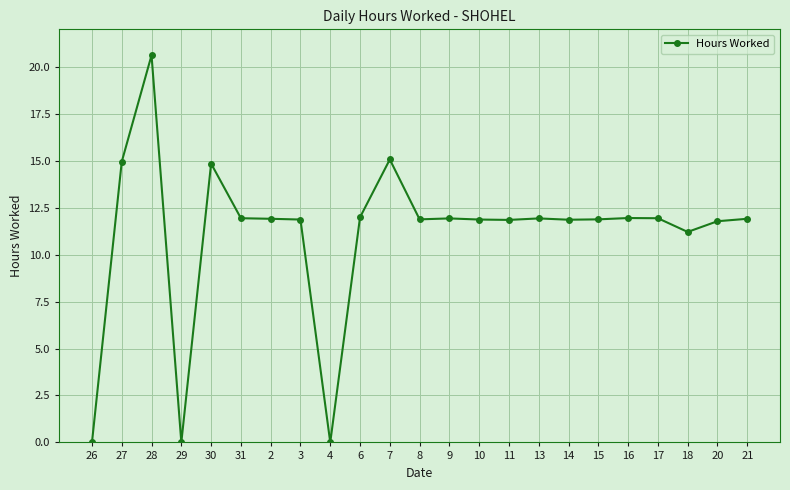

Read the value at 8.

11.9